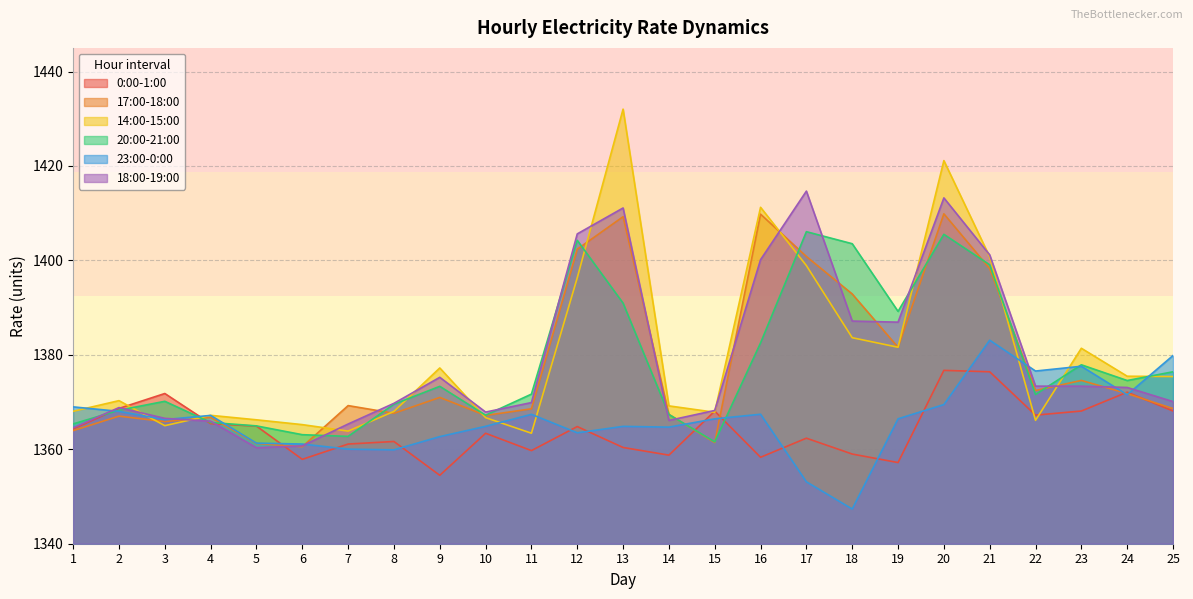

In 17:00-18:00, how many points are higher than both neighbors (excluding endpoints)?

8